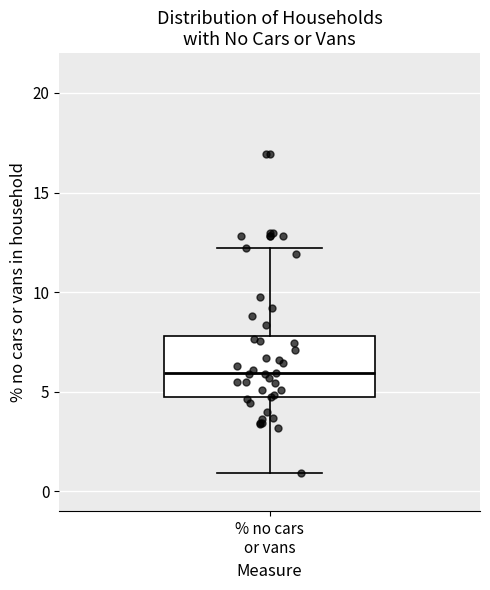

Where does the upper whisker of the box for % no cars or vans end on the y-axis? The values are not printed on the chart, so give them approximately, as read against the axis.

12.0